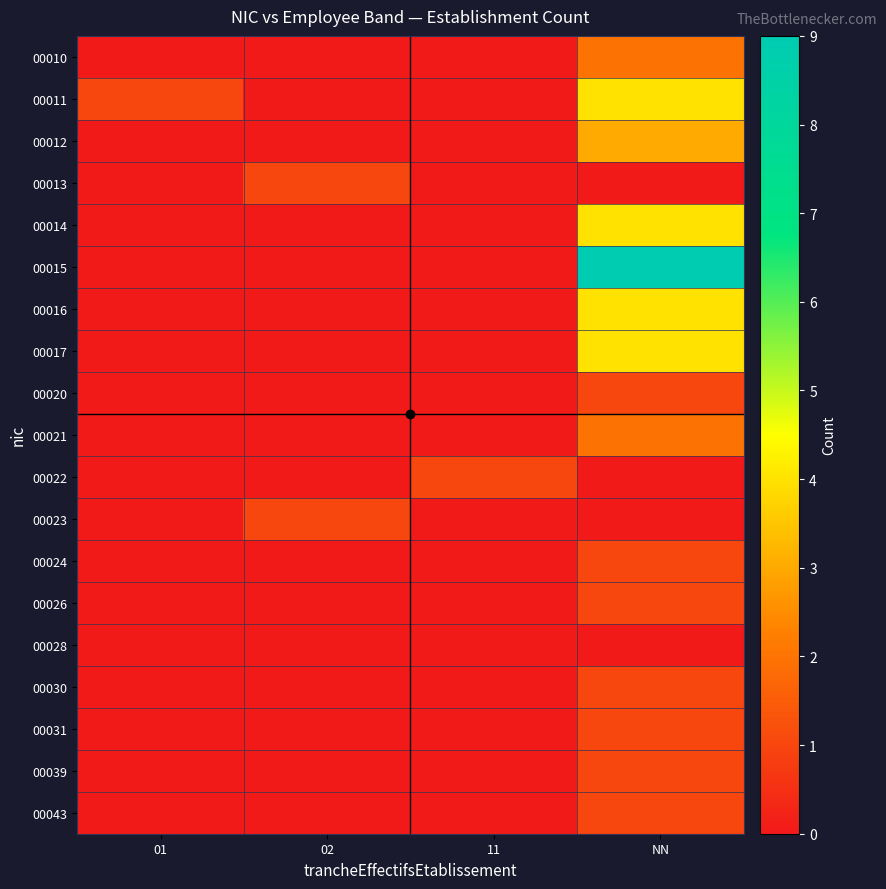

Which series has the largest range (max minus min)?

00015